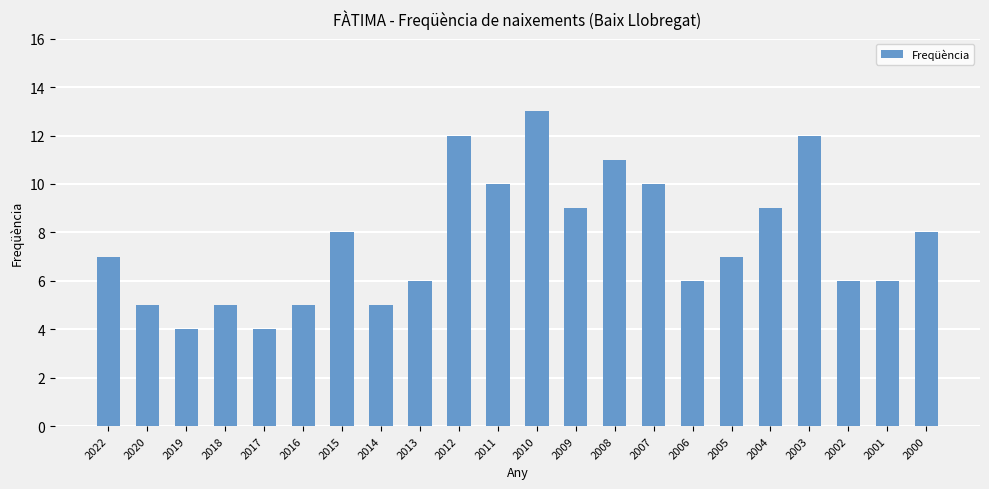

True or false: the data shows 5 at 2022.

False